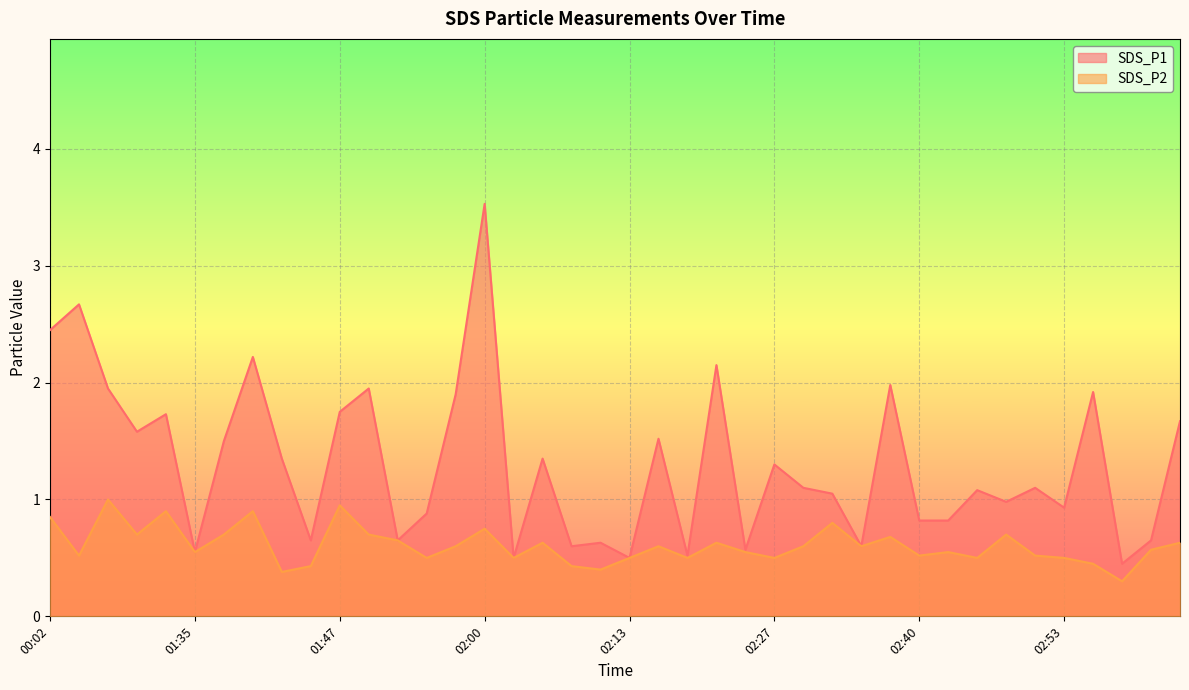

In SDS_P1, how many points are higher than both neighbors (excluding endpoints)?

14